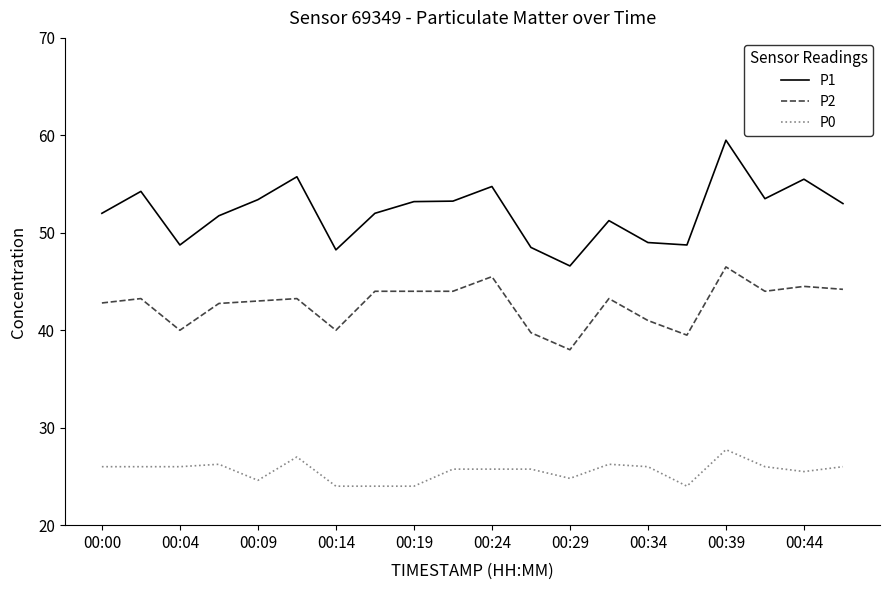

True or false: P1 and P2 cross at least once.

False